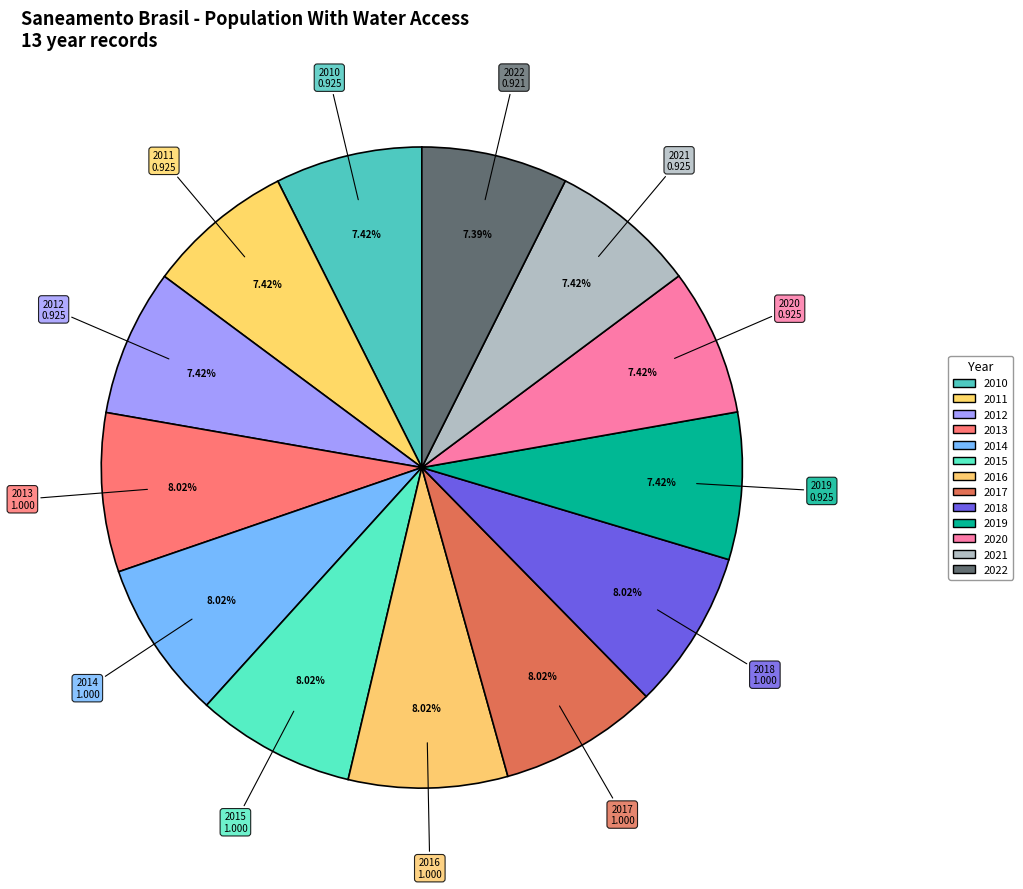

Count the number of slices in the pie.

13